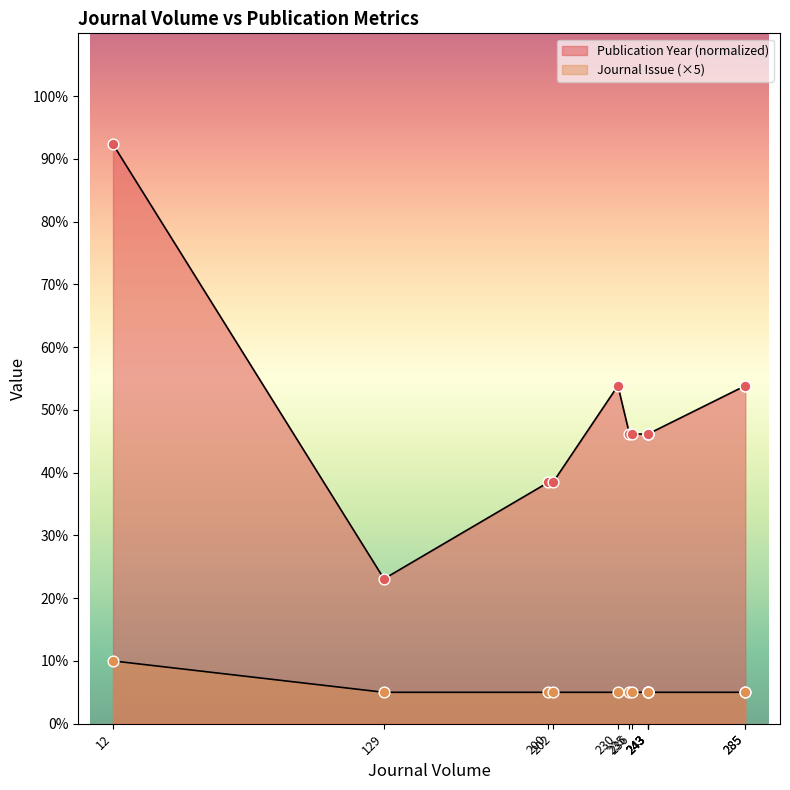

Which has a higher value, 202 or 243?

202